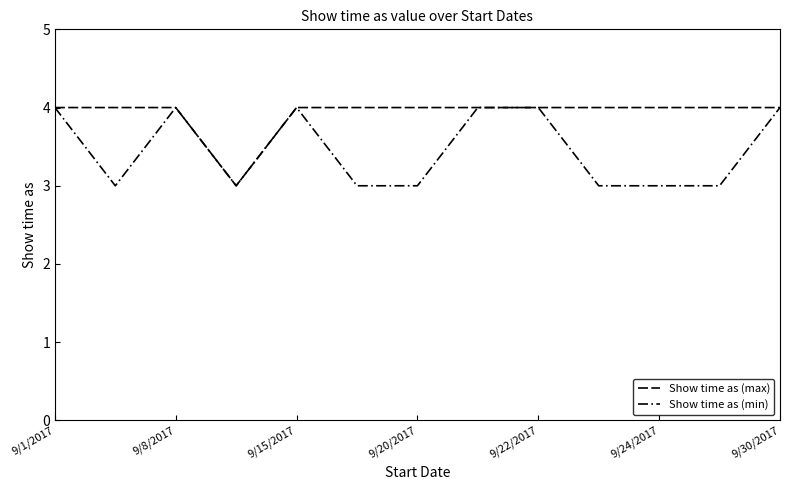

Reading left to right, transcribe all the data shown in this chart.

Show time as (max): 4	4	4	3	4	4	4	4	4	4	4	4	4
Show time as (min): 4	3	4	3	4	3	3	4	4	3	3	3	4